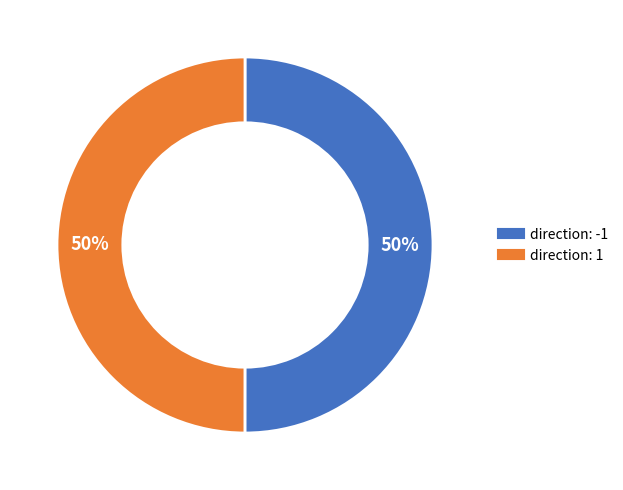

What percentage is the direction: -1 slice, to the nearest percent?

50%